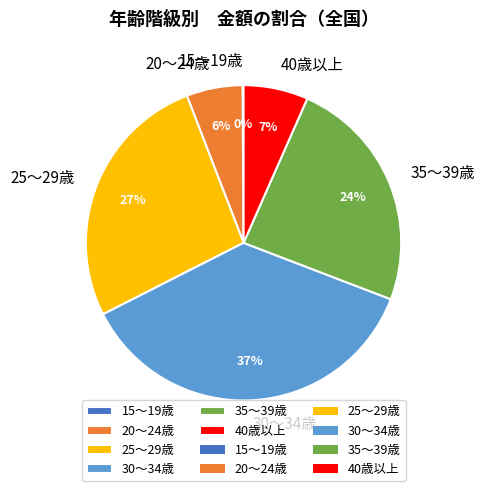

Does 30～34歳 account for over 50% of the chart?

No